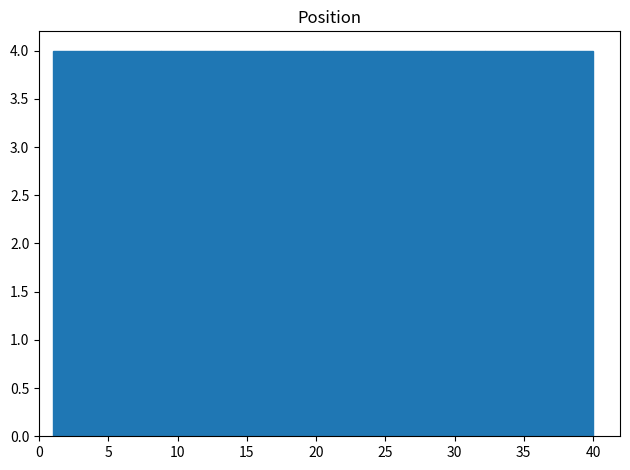

What is the height of the bar covering 20.5 to 24.4 on the x-axis? Neither the bar edges nor the heights are printed on the chart, so give them approximately, as read against the axes.

4